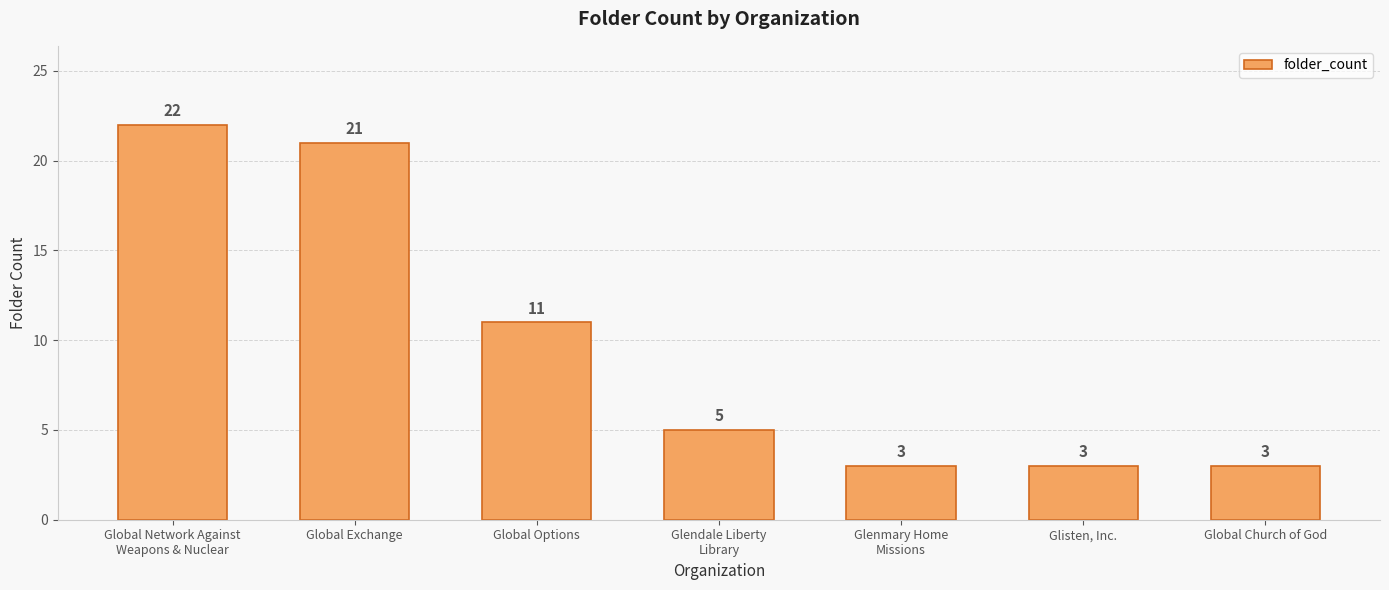

What is the label of the 4th bar from the right?

Glendale Liberty
Library